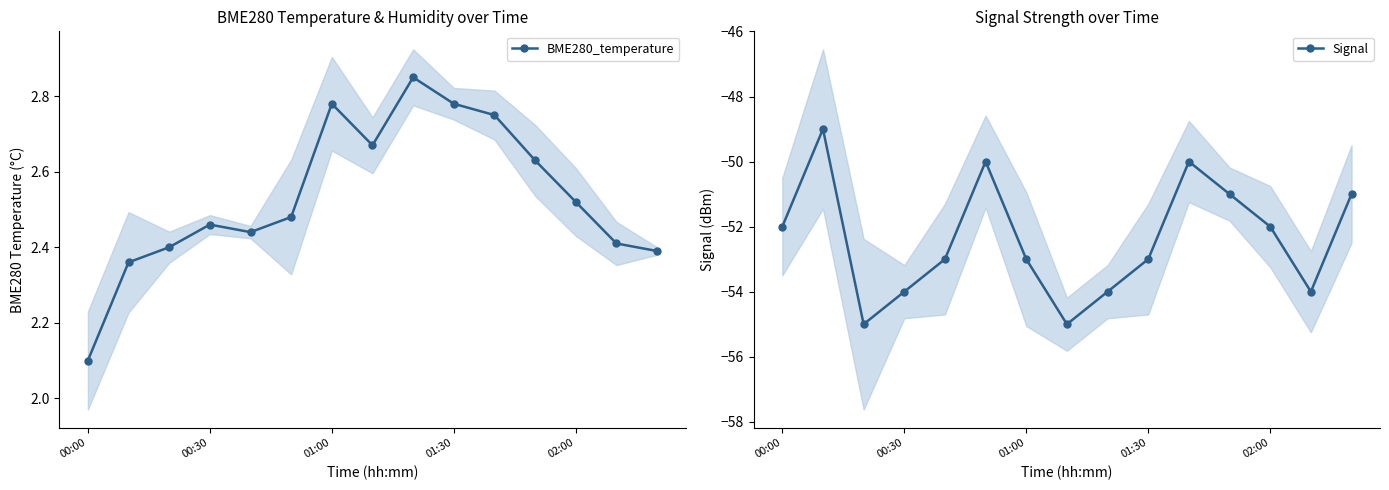

List the series in order of their overall mean, highest first.

BME280_temperature, Signal